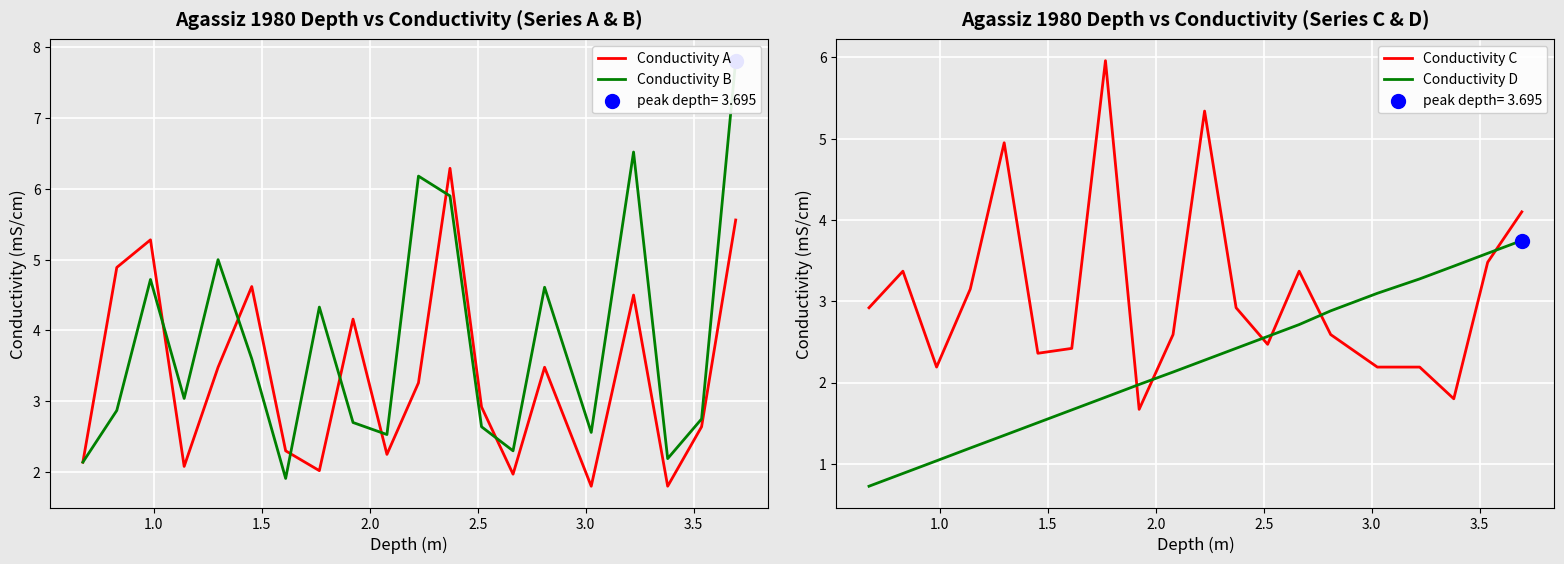

Is the value of Conductivity D at 14 greater than the value of Conductivity A at 13?

Yes